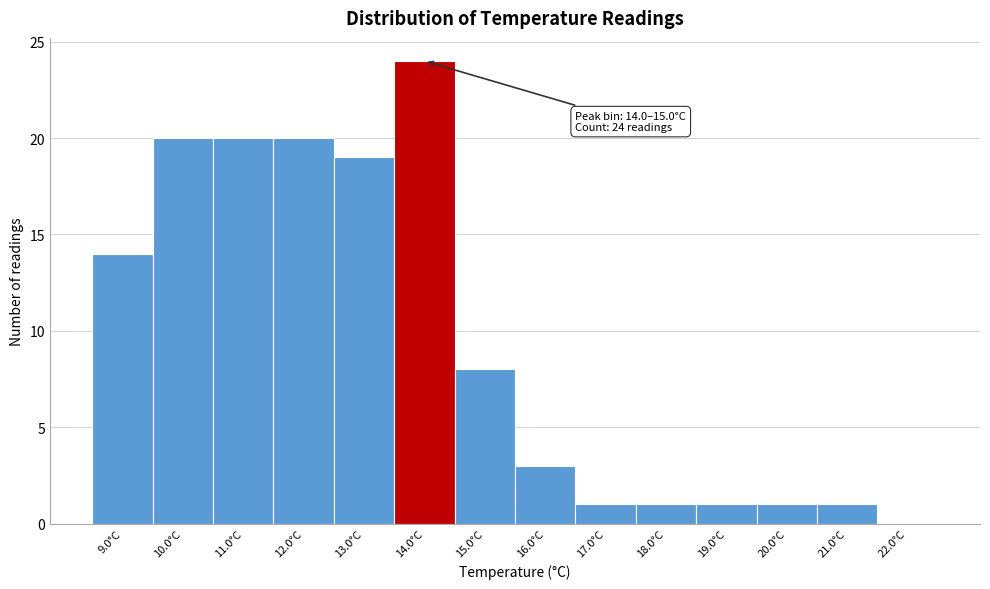

Reading right to left, list all the values displayed in this chart.

22.0°C=0	21.0°C=1	20.0°C=1	19.0°C=1	18.0°C=1	17.0°C=1	16.0°C=3	15.0°C=8	14.0°C=24	13.0°C=19	12.0°C=20	11.0°C=20	10.0°C=20	9.0°C=14